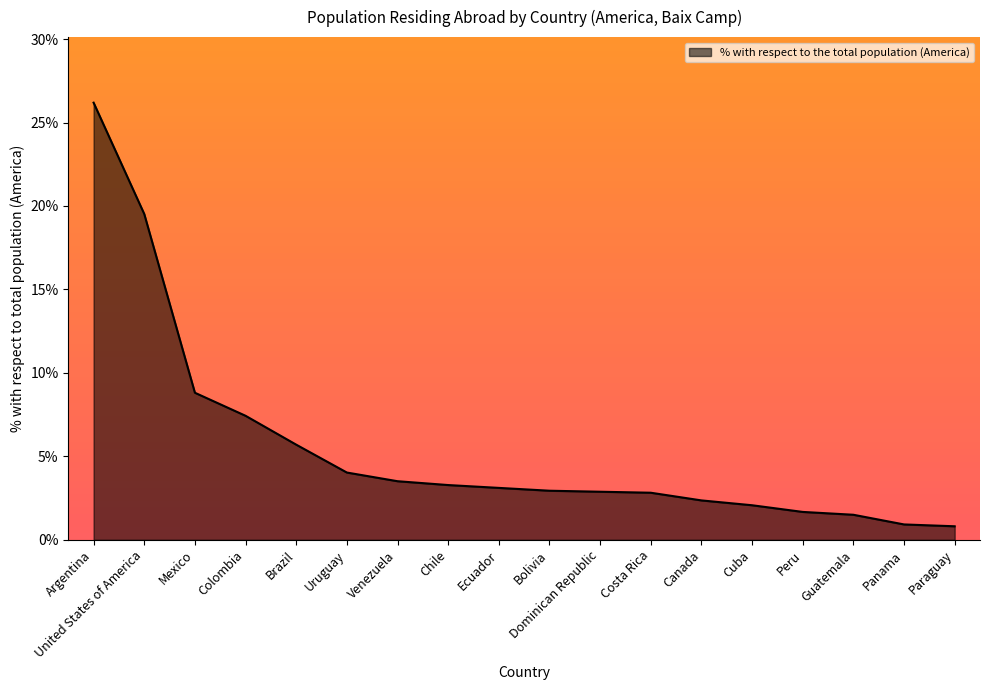

What position from the left is Peru?

15